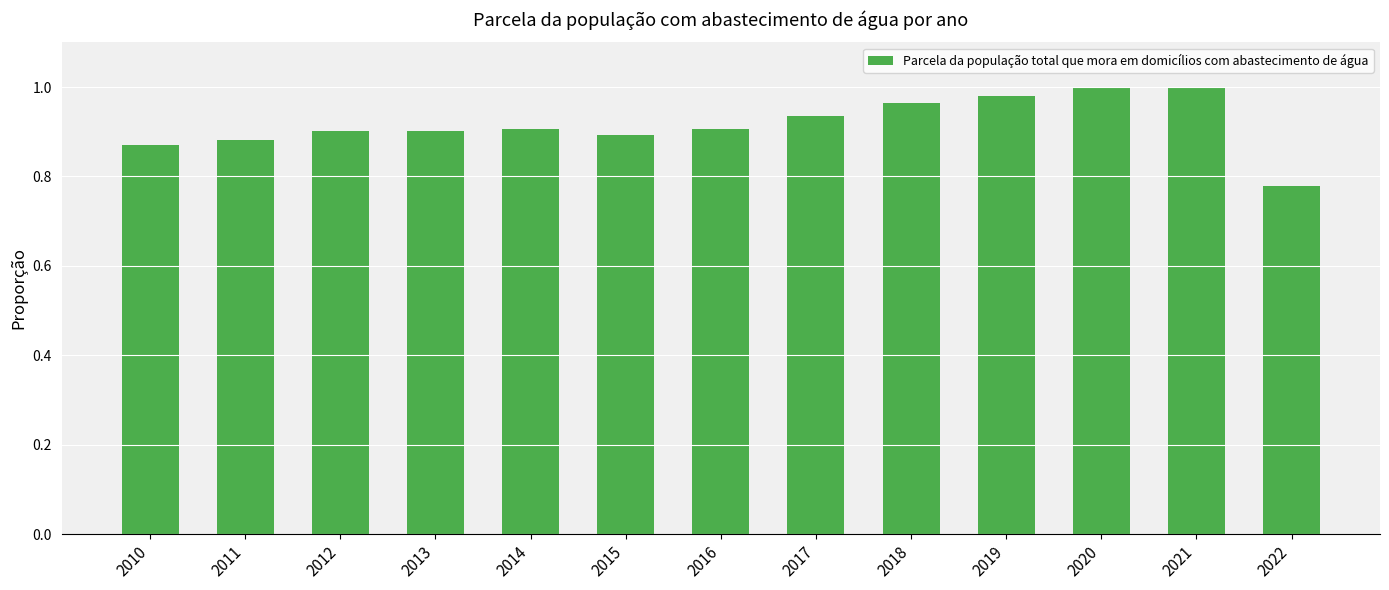

How many categories are shown in the chart?

13